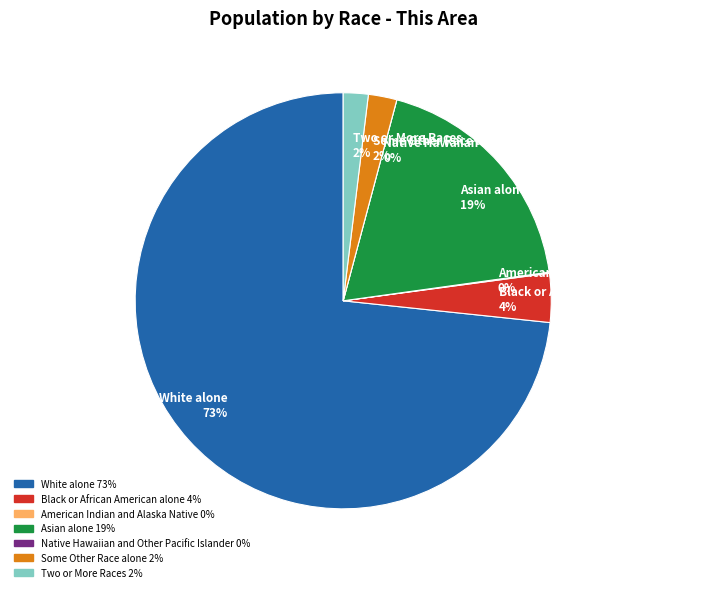

Which category has the smallest portion of the pie?

Native Hawaiian and Other Pacific Islander